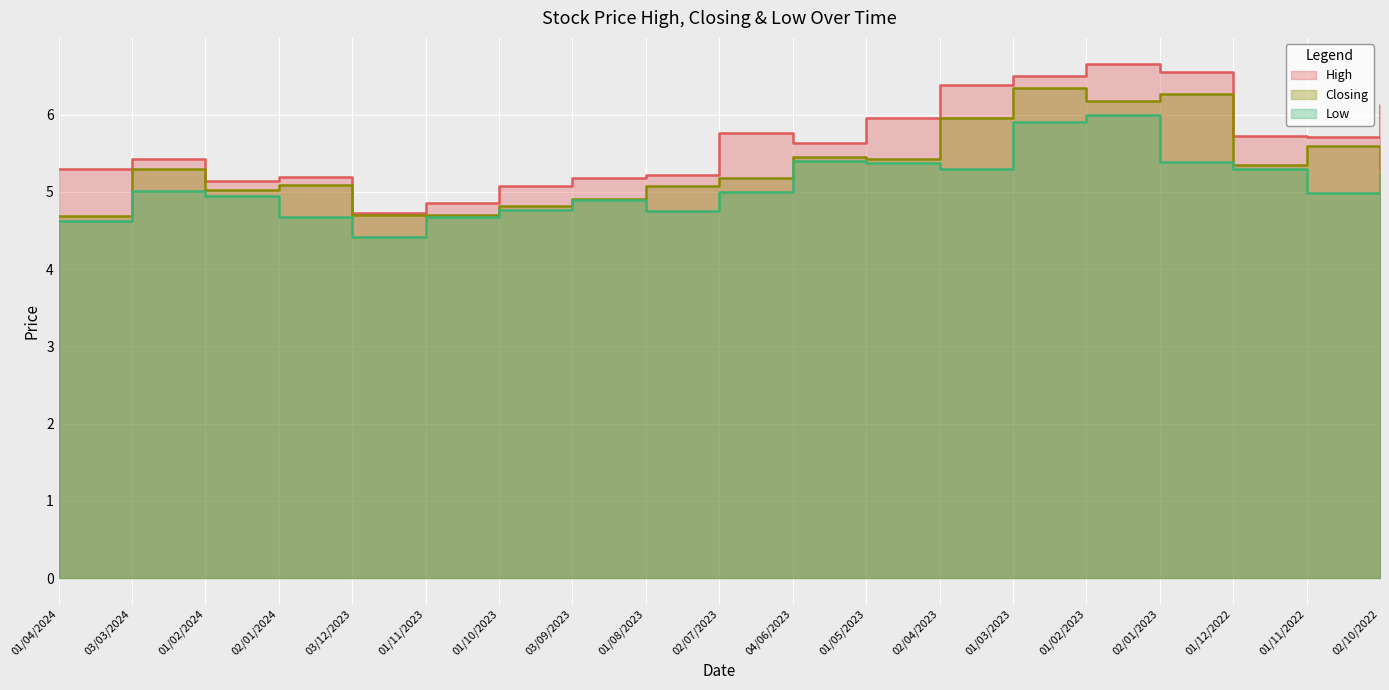

Where does the High series first go above 5?

01/04/2024